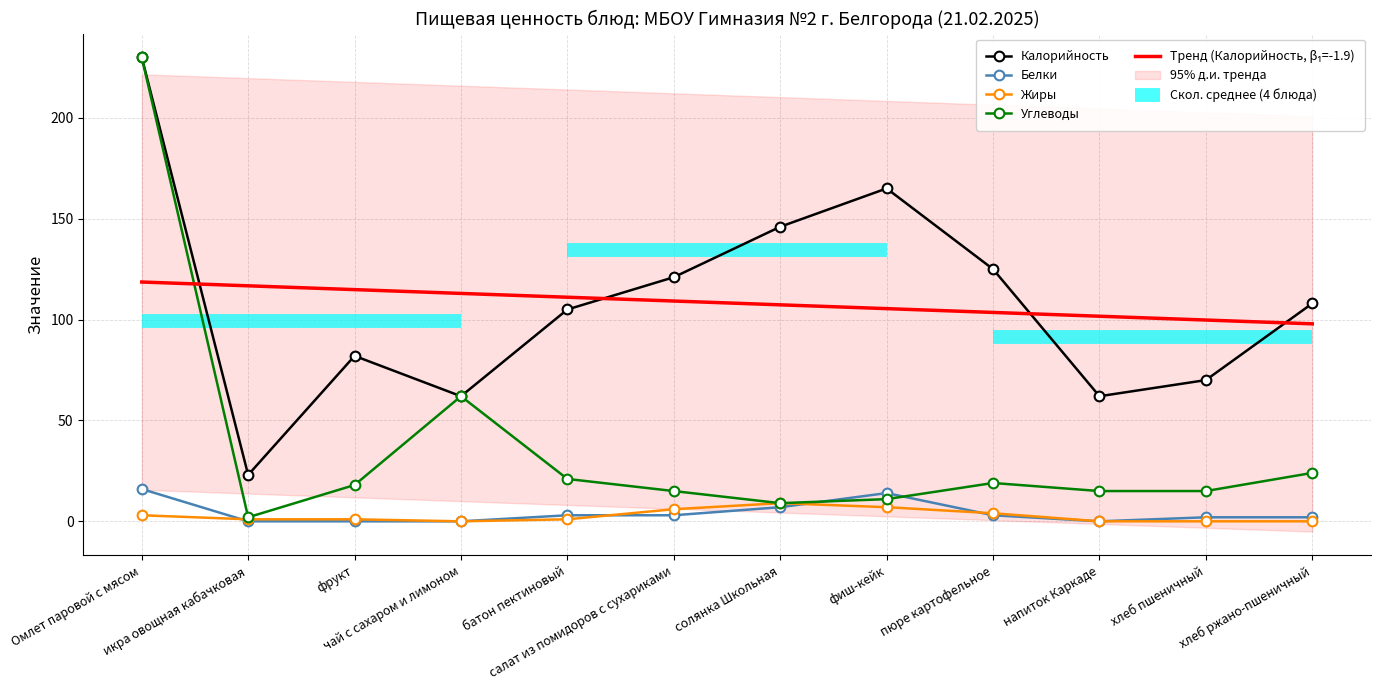

How many categories are shown in the chart?

12